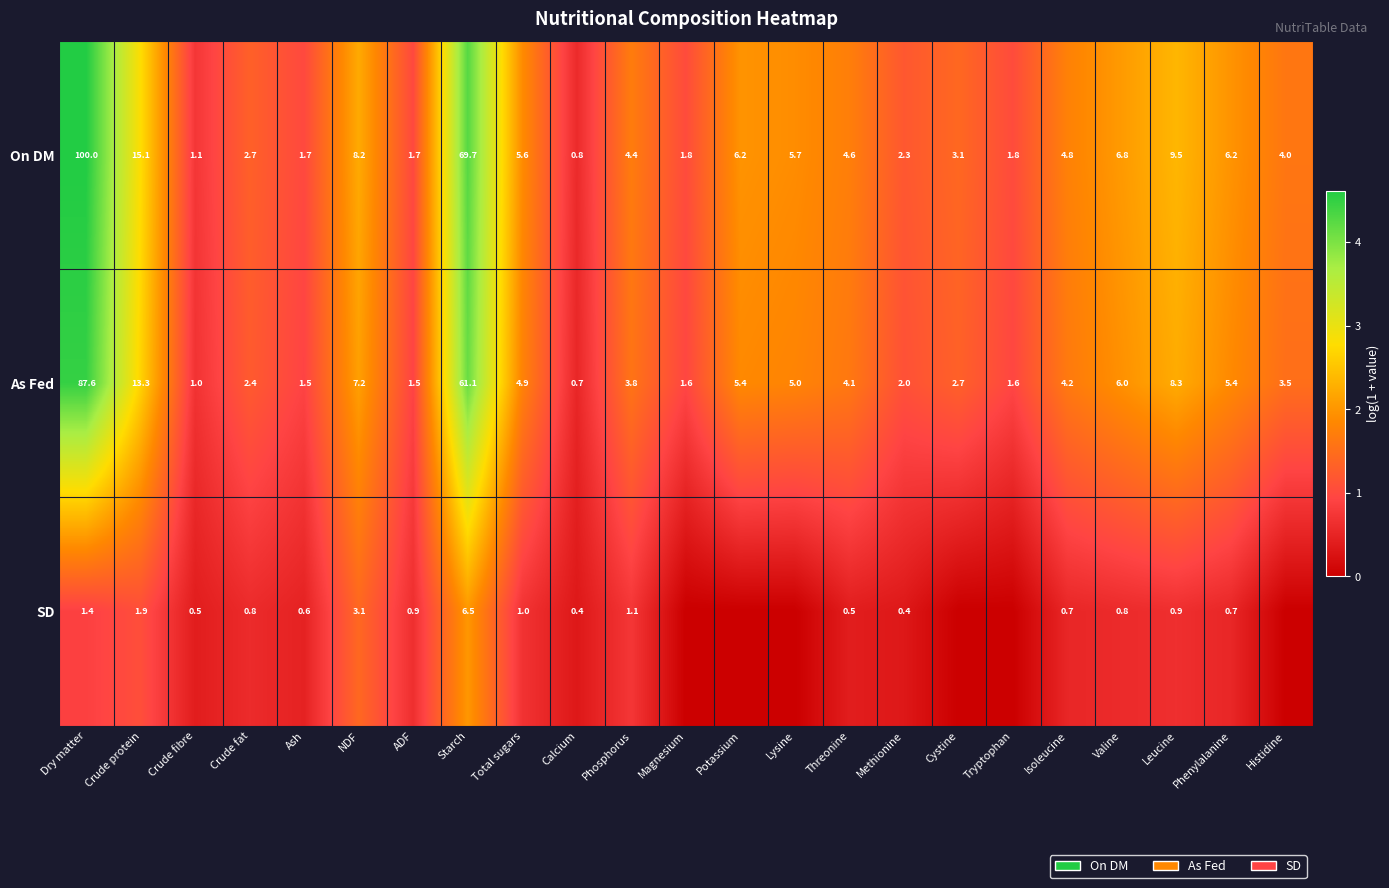

Between ADF and Methionine, which series saw the biggest shift?

On DM